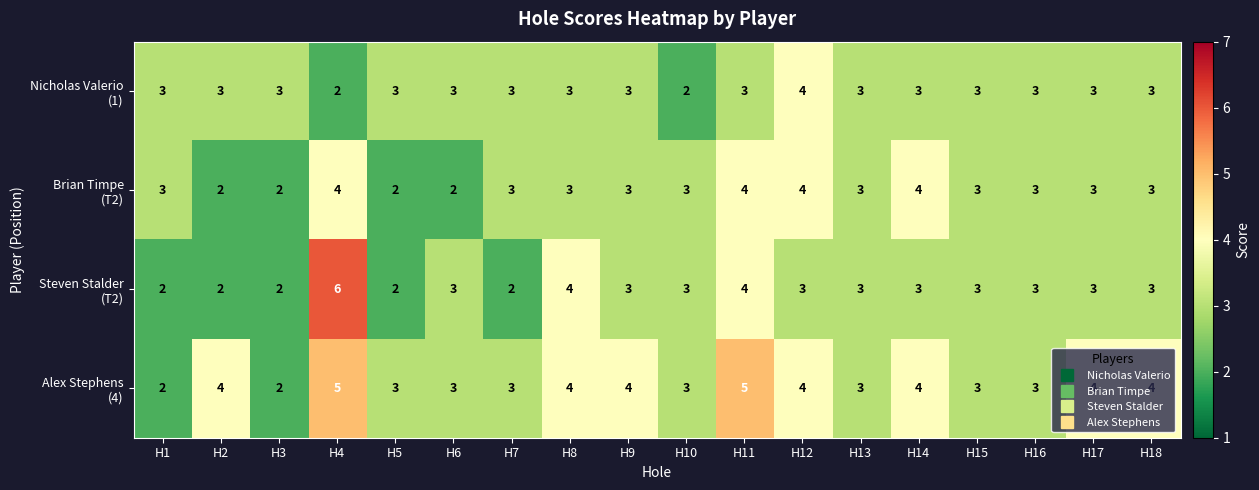

What is the greatest value displayed?

6